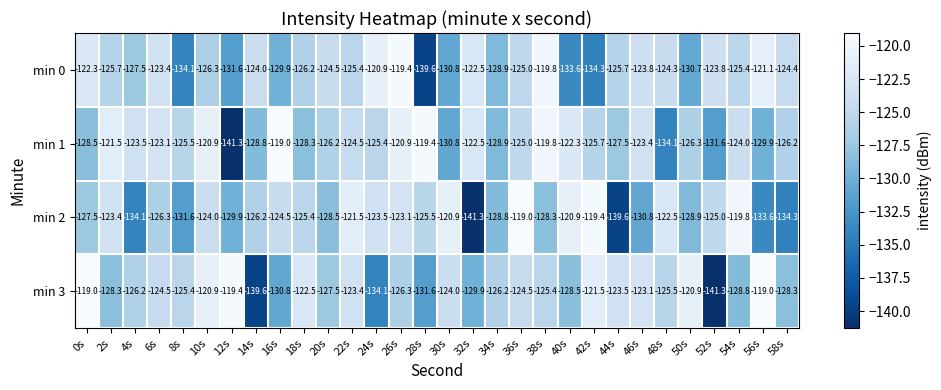

Which series changed the most between 38s and 42s?

min 0